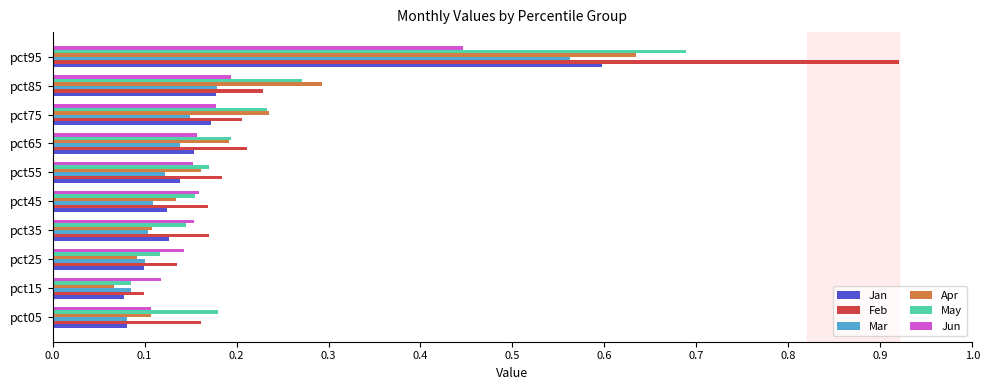

What is the sum of all Apr values?

2.0